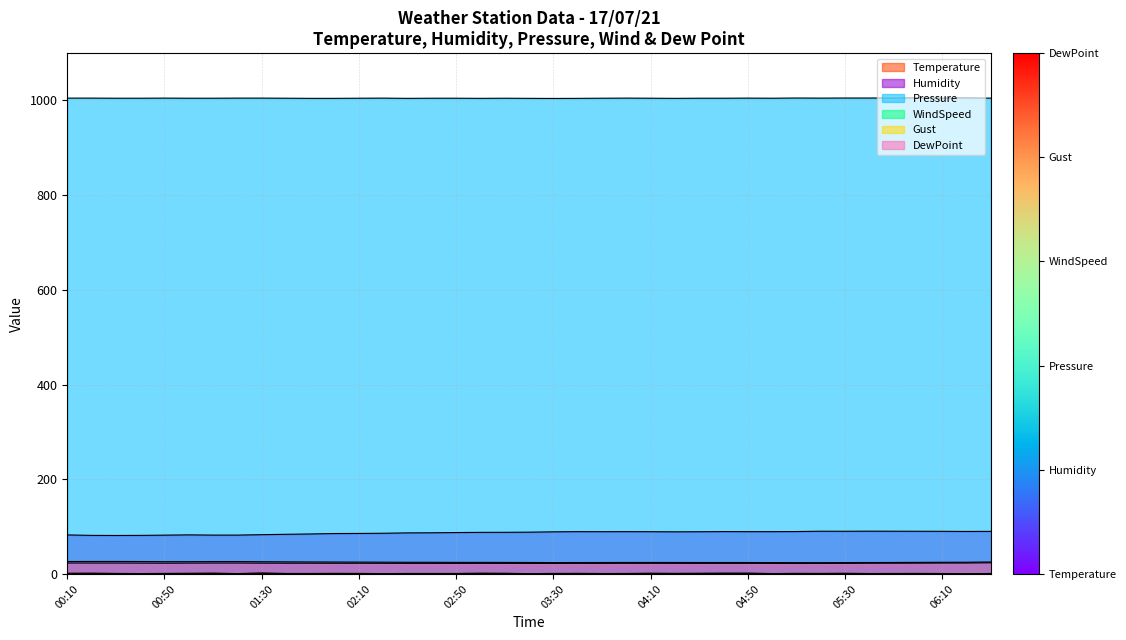

What value does the Temperature series have at 04:50?

24.3